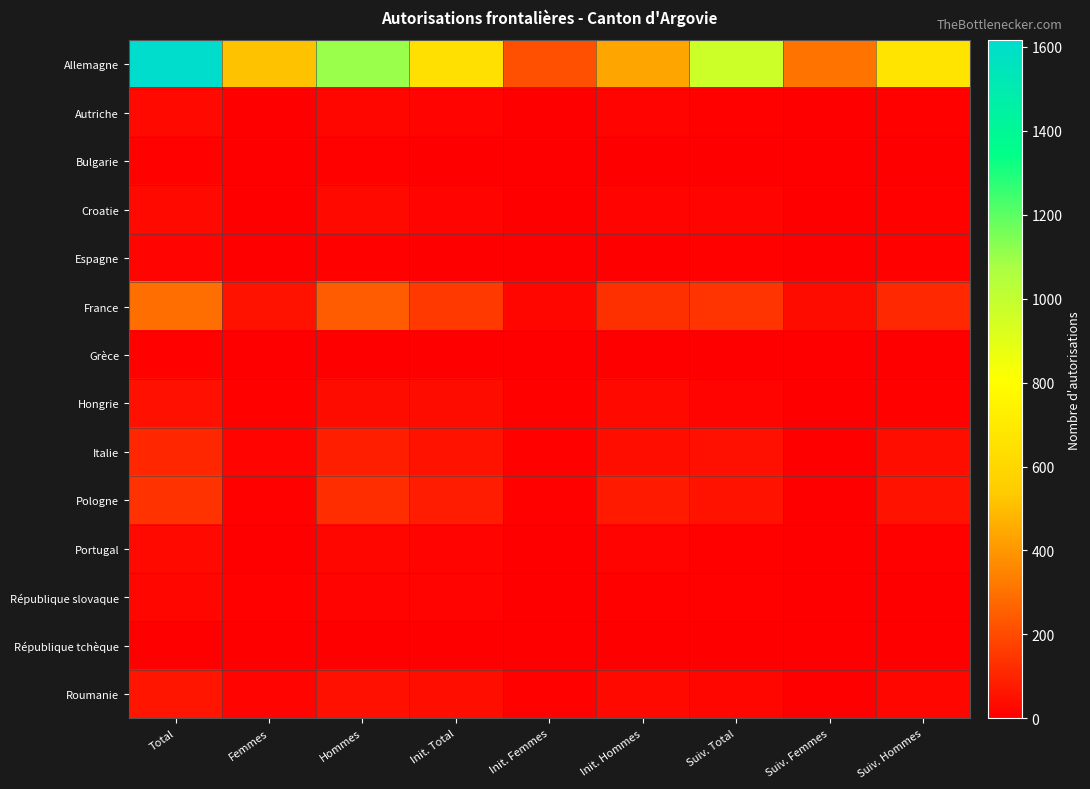

Which series changed the most between Init. Hommes and Suiv. Femmes?

Allemagne